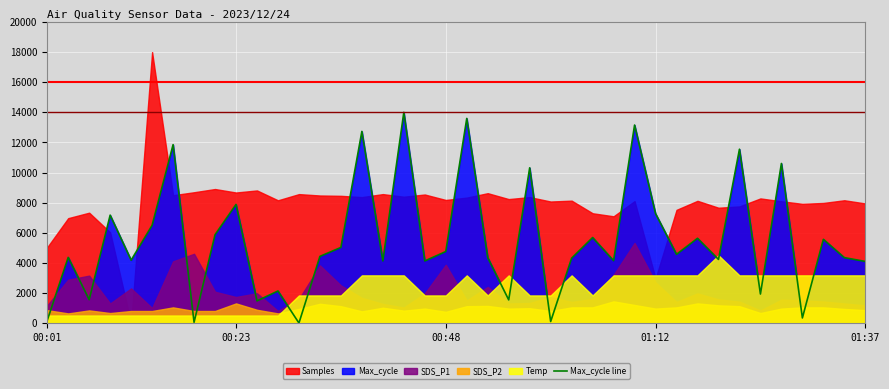

What is the difference between the values at 19 and 24?

4649.8